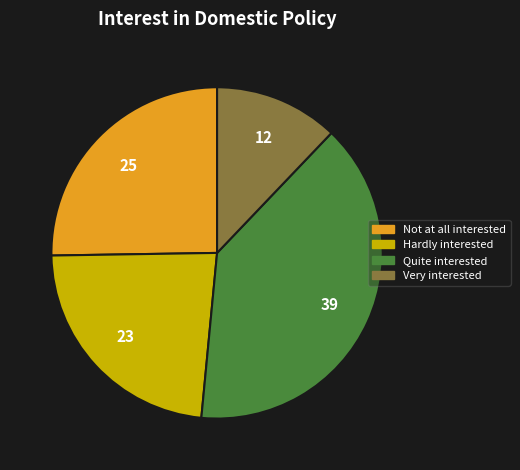

Does any single category account for the majority?

No